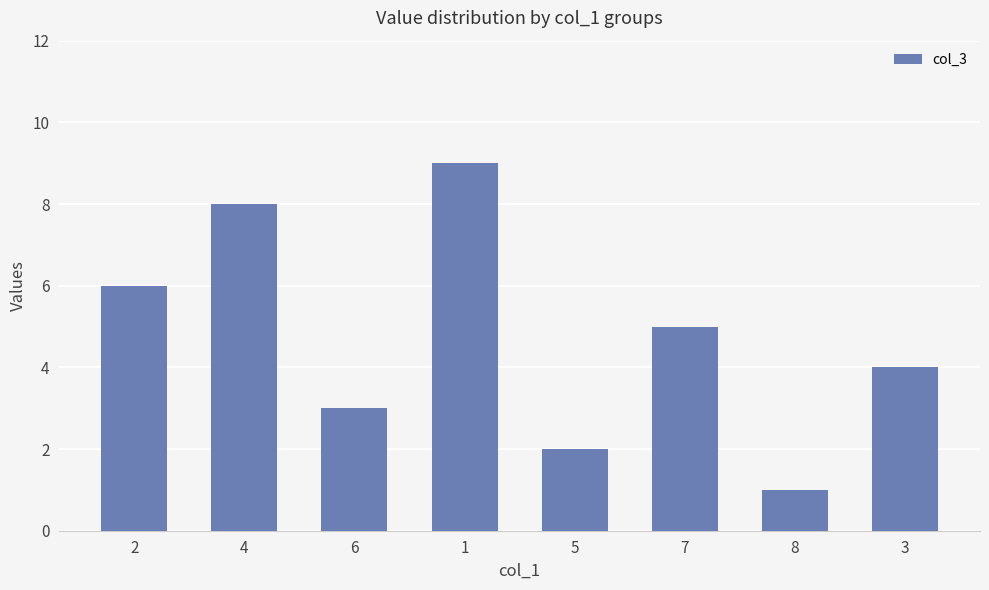

How many categories are shown in the chart?

8